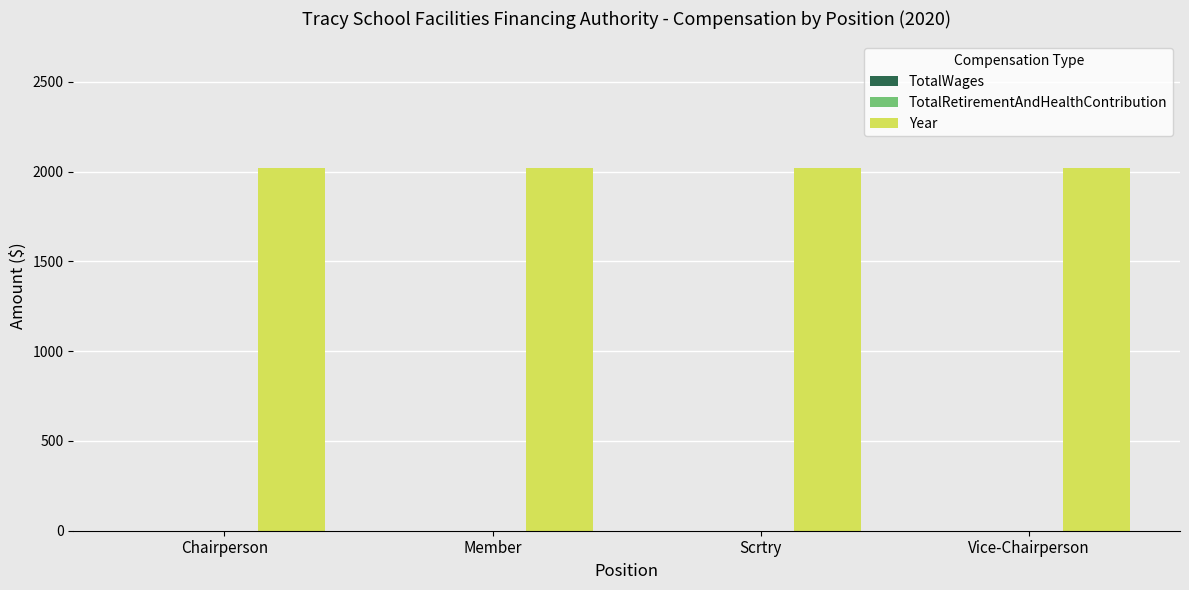

Reading left to right, what are all the values shown in this chart?

TotalWages: Chairperson=0	Member=0	Scrtry=0	Vice-Chairperson=0
TotalRetirementAndHealthContribution: Chairperson=0	Member=0	Scrtry=0	Vice-Chairperson=0
Year: Chairperson=2020	Member=2020	Scrtry=2020	Vice-Chairperson=2020